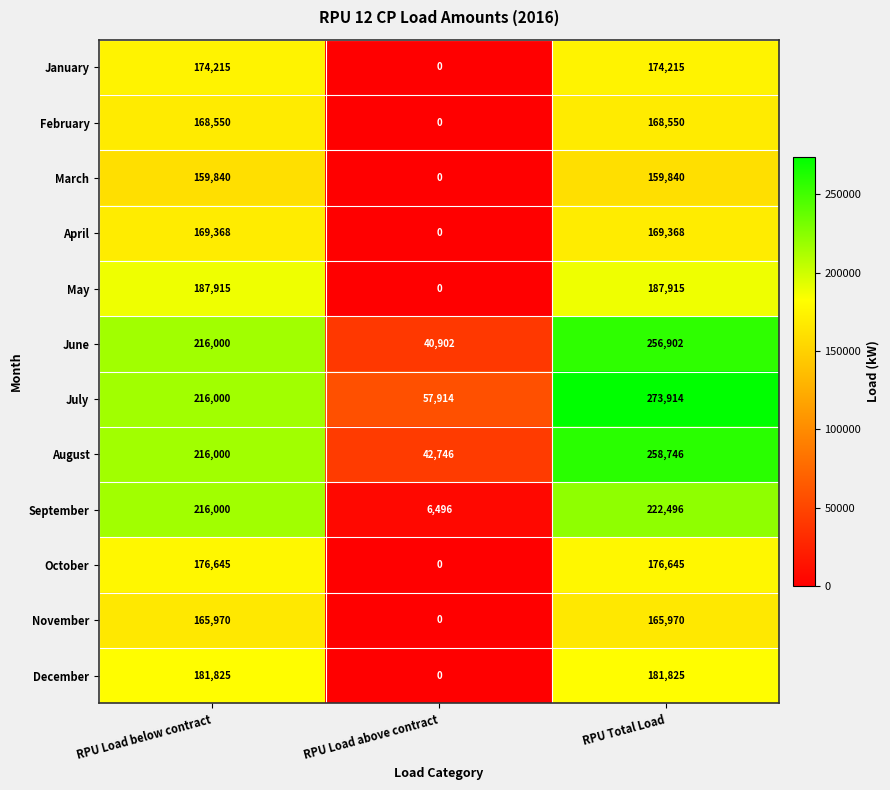

The February series shows 0 at RPU Load above contract. True or false?

True